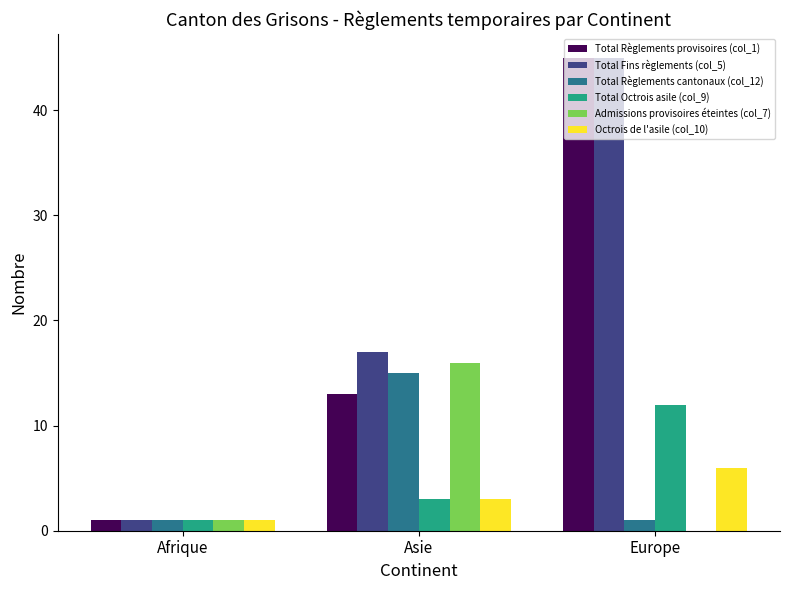

How many categories are shown in the chart?

3